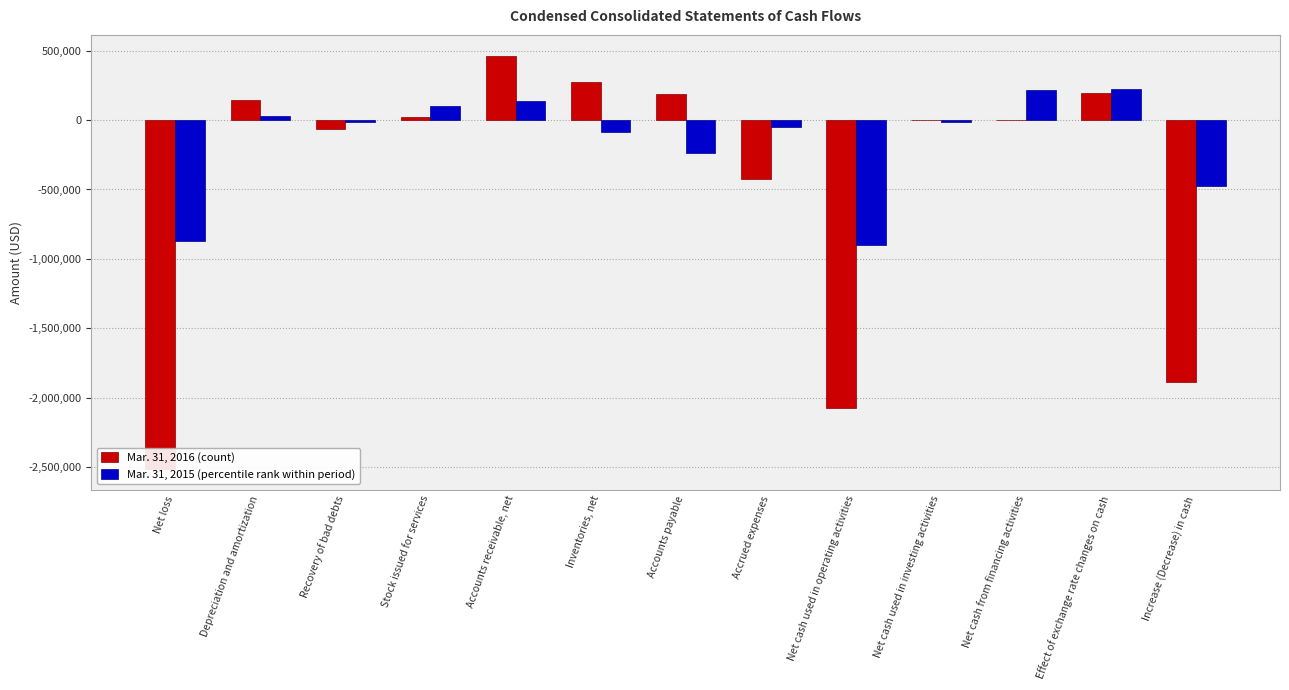

What is the difference between the second highest and second lowest values in the Mar. 31, 2015 series?

1086581